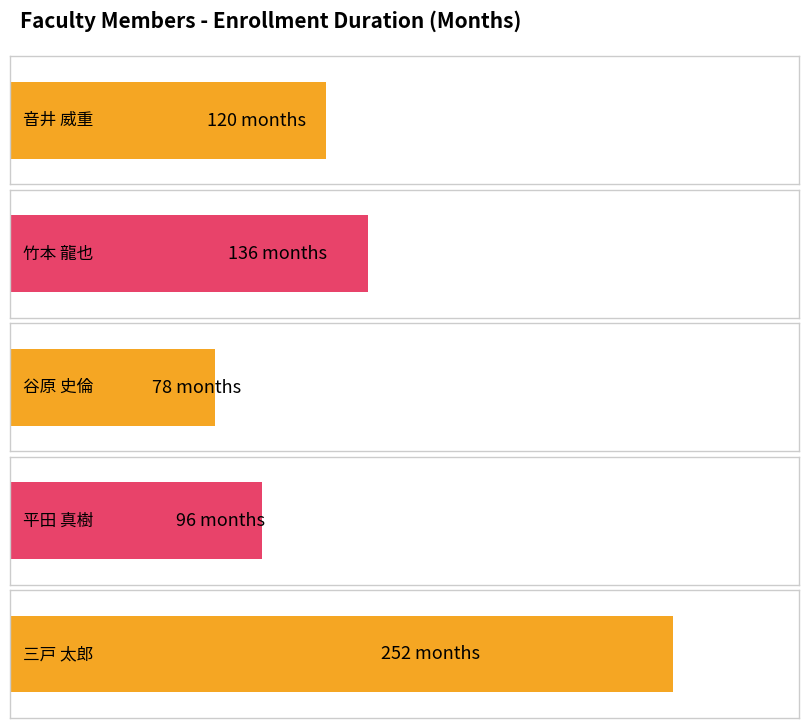

List the labels in order of value, largest first.

三戸 太郎, 竹本 龍也, 音井 威重, 平田 真樹, 谷原 史倫